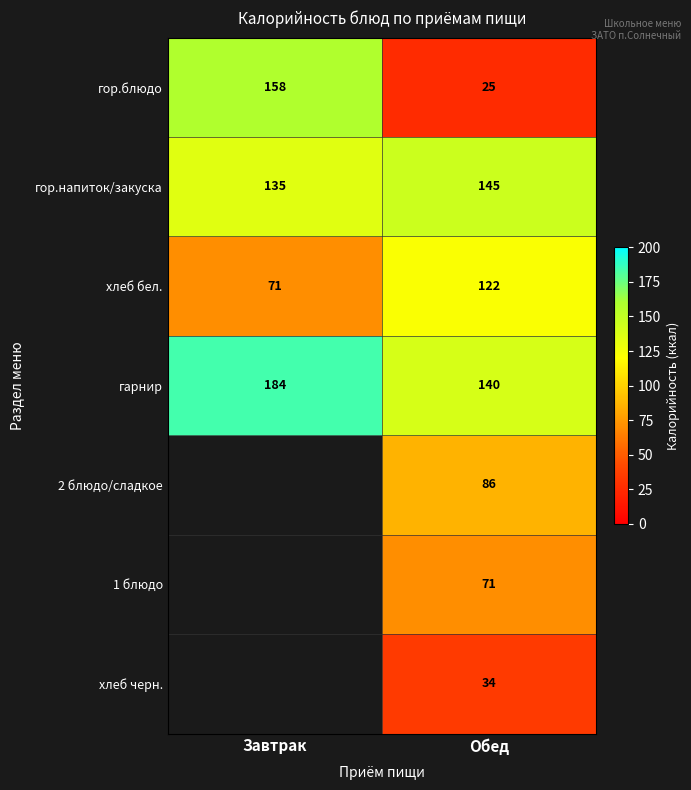

What is the greatest value displayed?

184.0